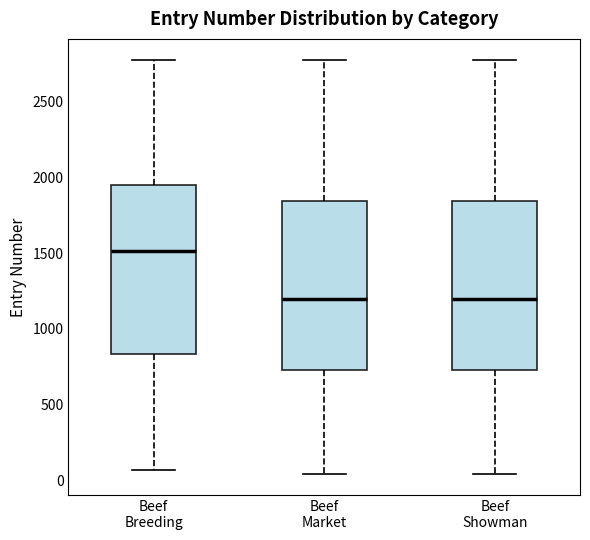

Where is the lower edge of the box for Beef Market on the y-axis? The values are not printed on the chart, so give them approximately, as read against the axis.

750